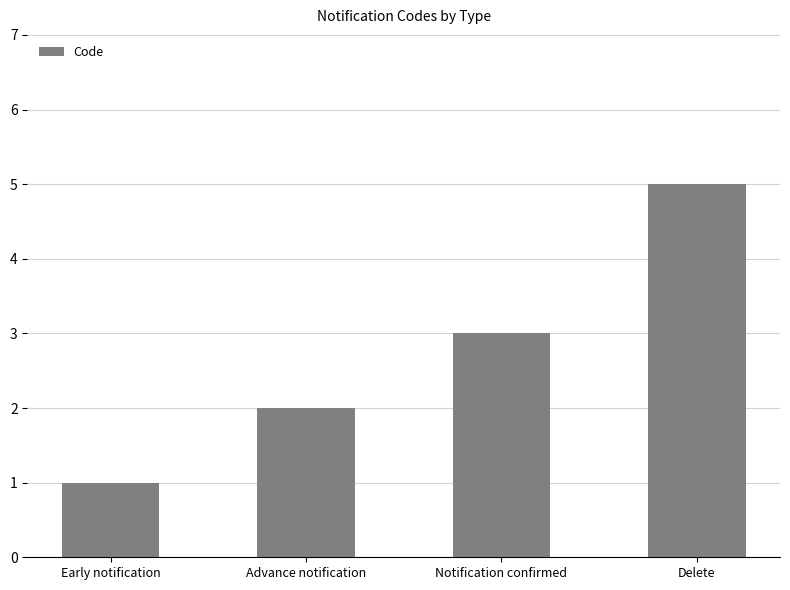

What is the approximate value at Early notification?

1